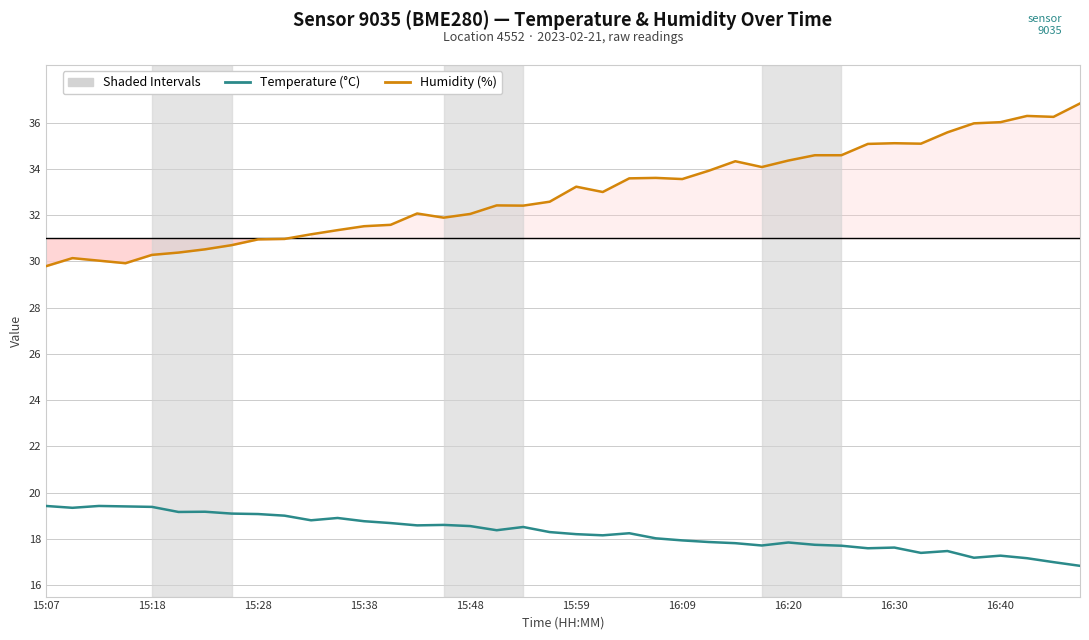

True or false: Humidity (%) and Temperature (°C) intersect in this chart.

False